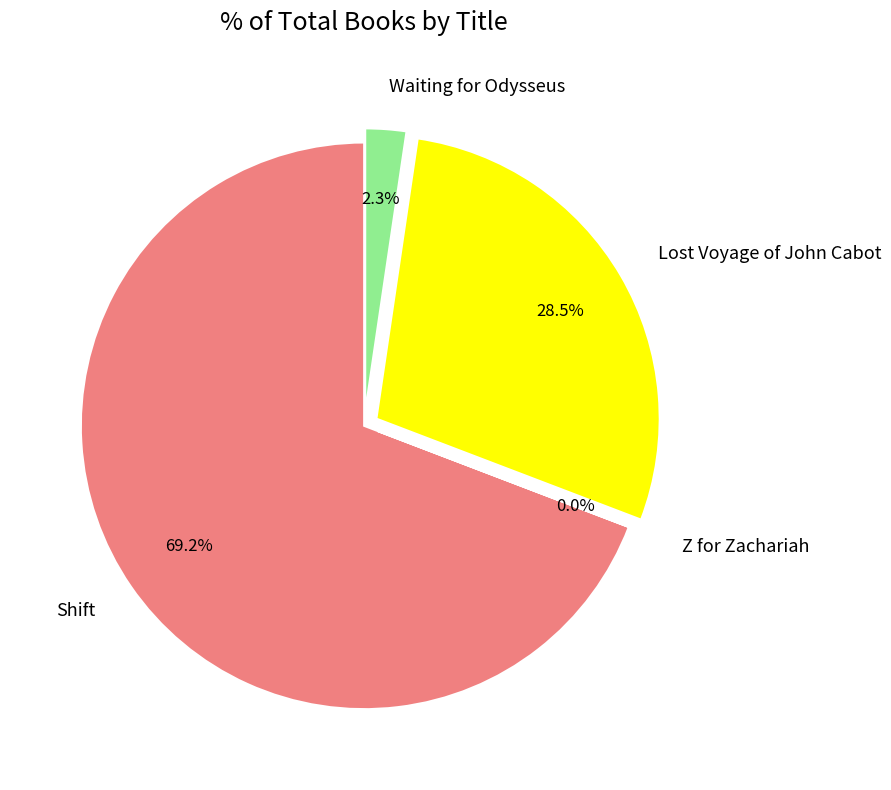

Which category has the biggest portion of the pie?

Shift